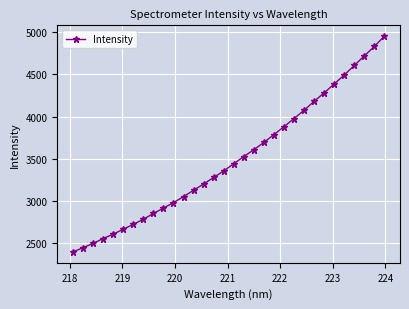

What is the minimum value shown in the chart?

2391.8